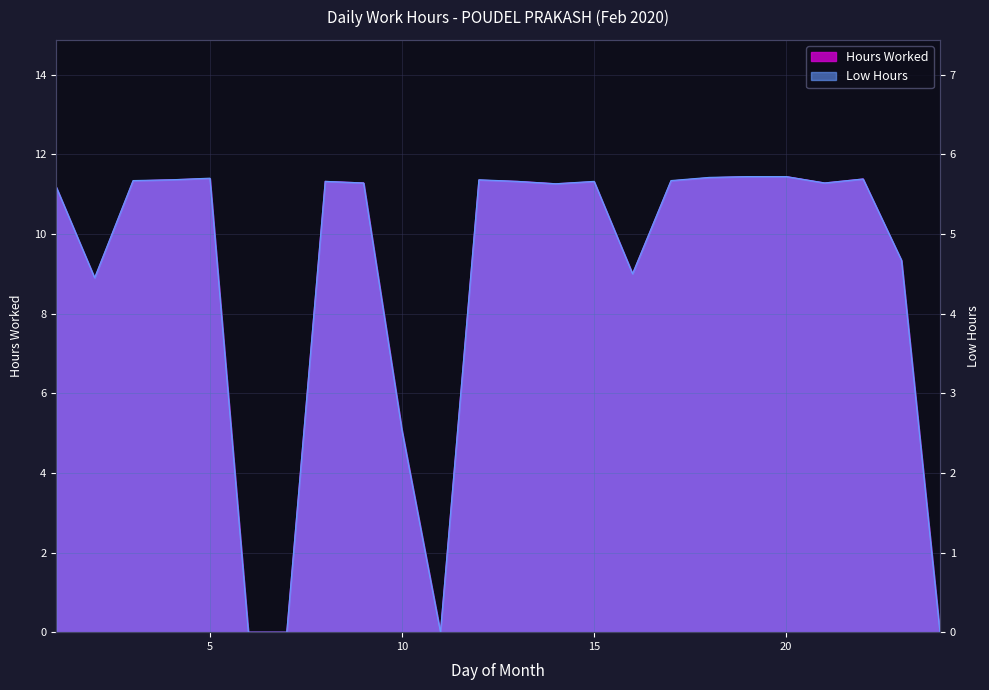

What is the total value across all series at 14?

16.9